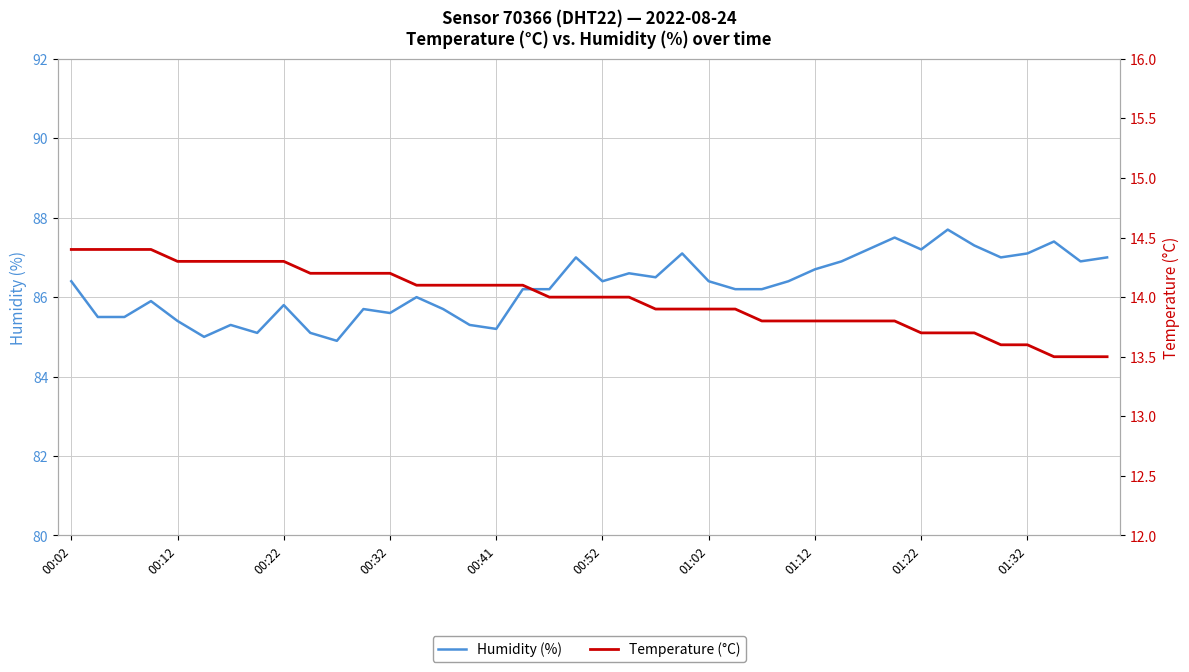

What is the highest value of the Humidity (%) series?

87.7